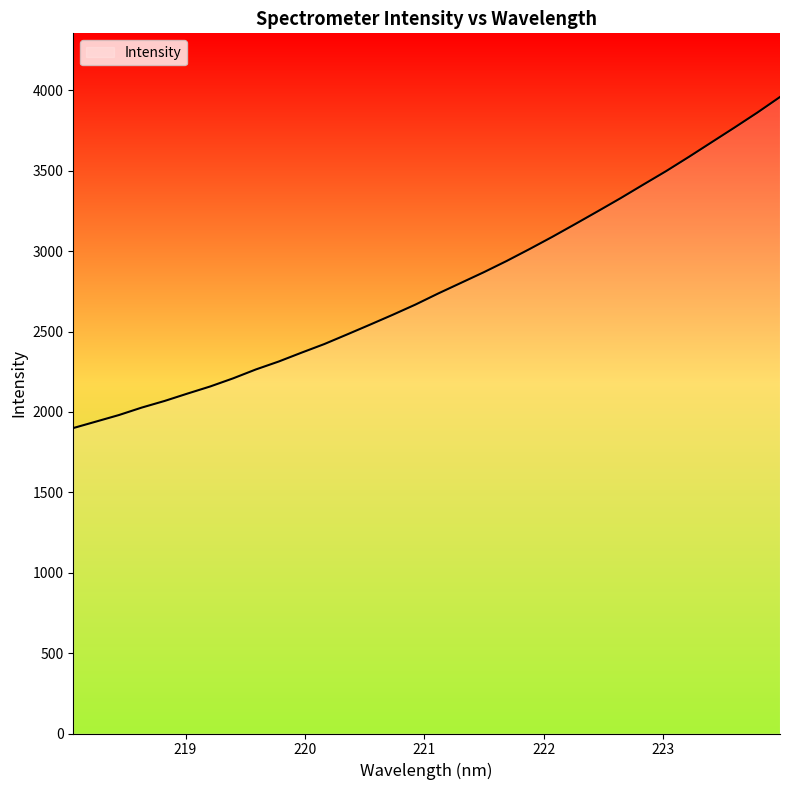

What is the greatest value displayed?

3959.4